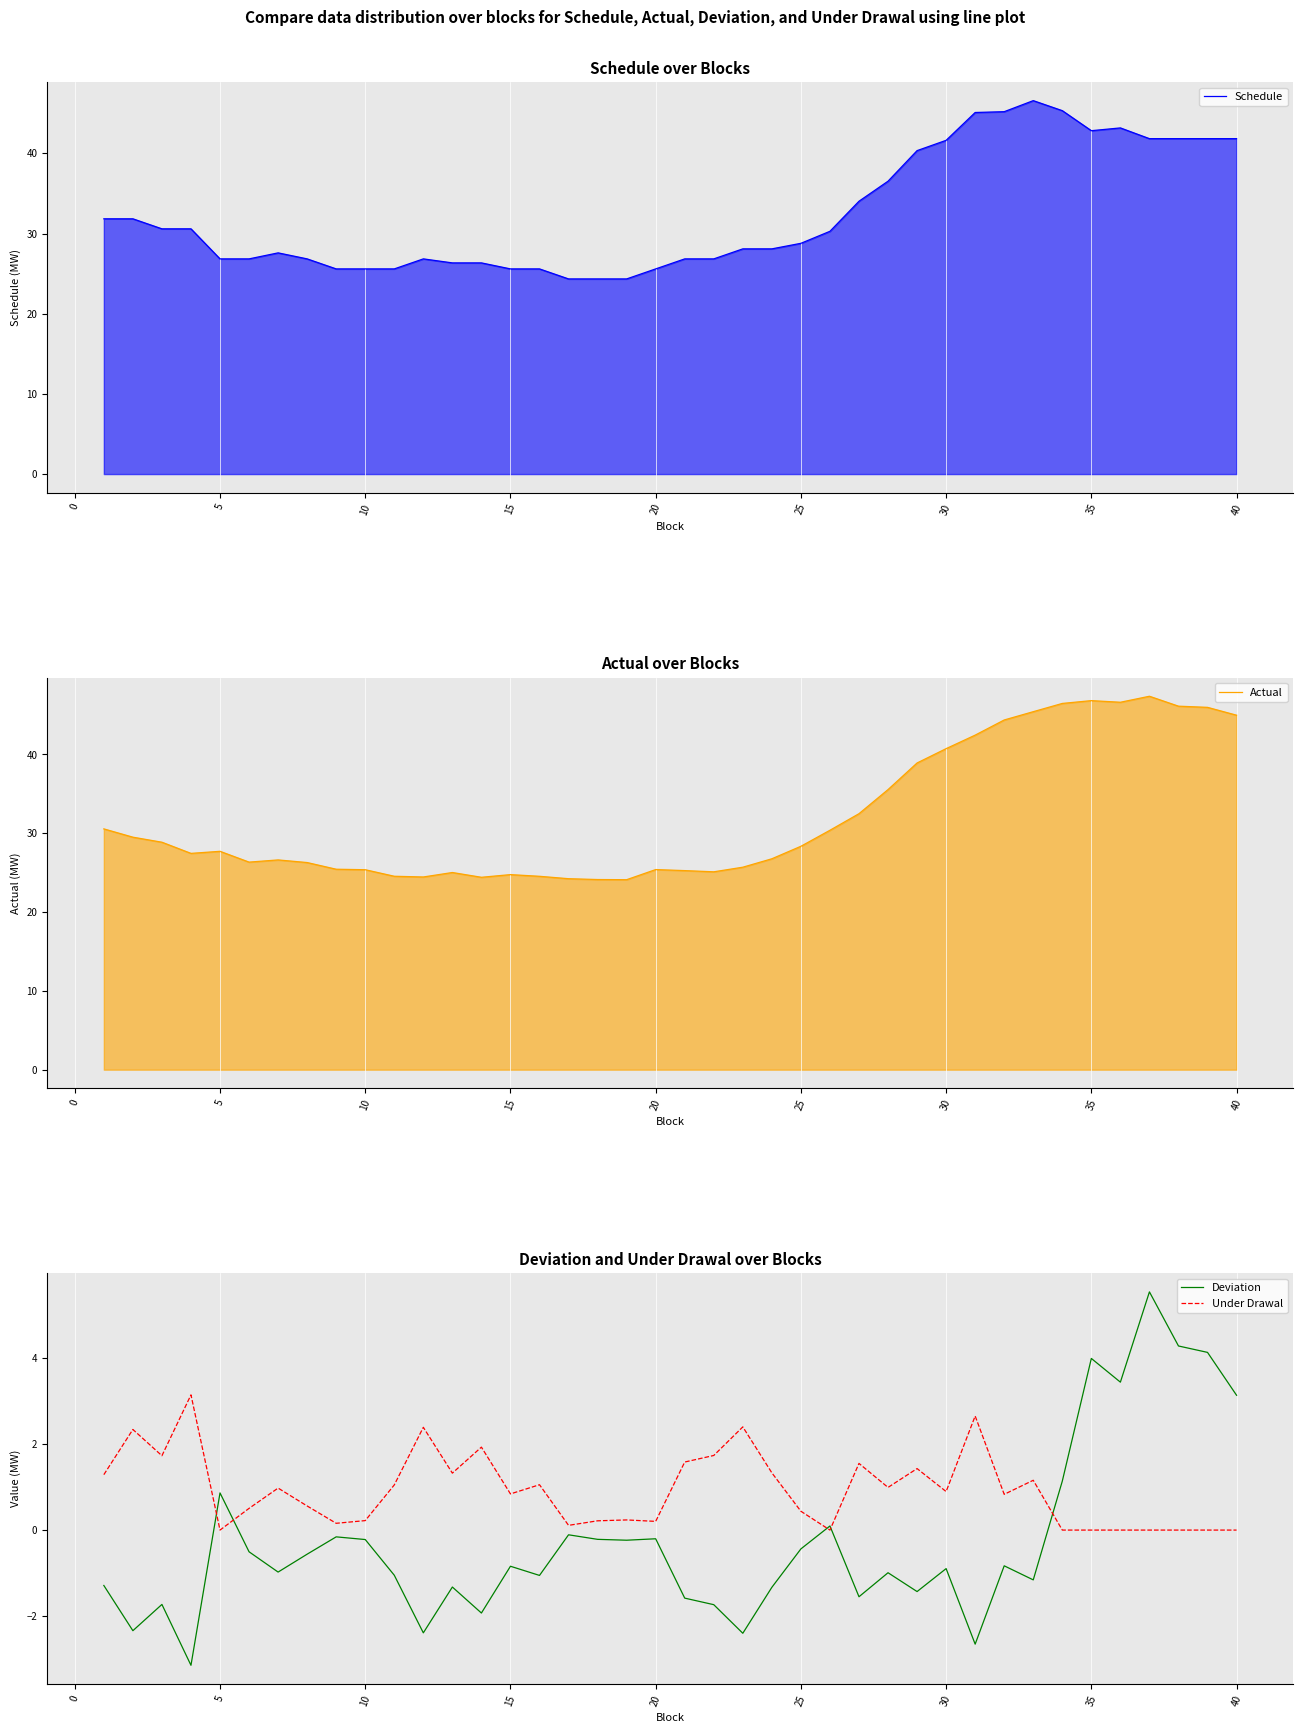

What is the minimum value for Schedule?

24.3